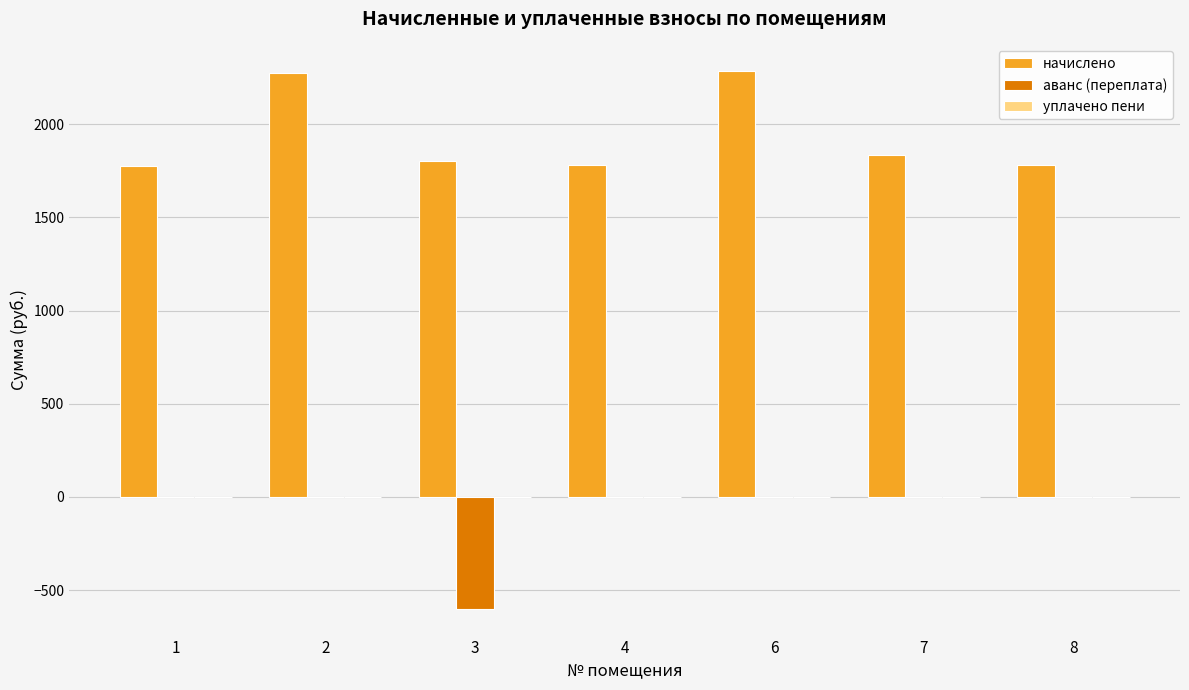

Is the value of начислено at 8 greater than the value of аванс (переплата) at 3?

Yes